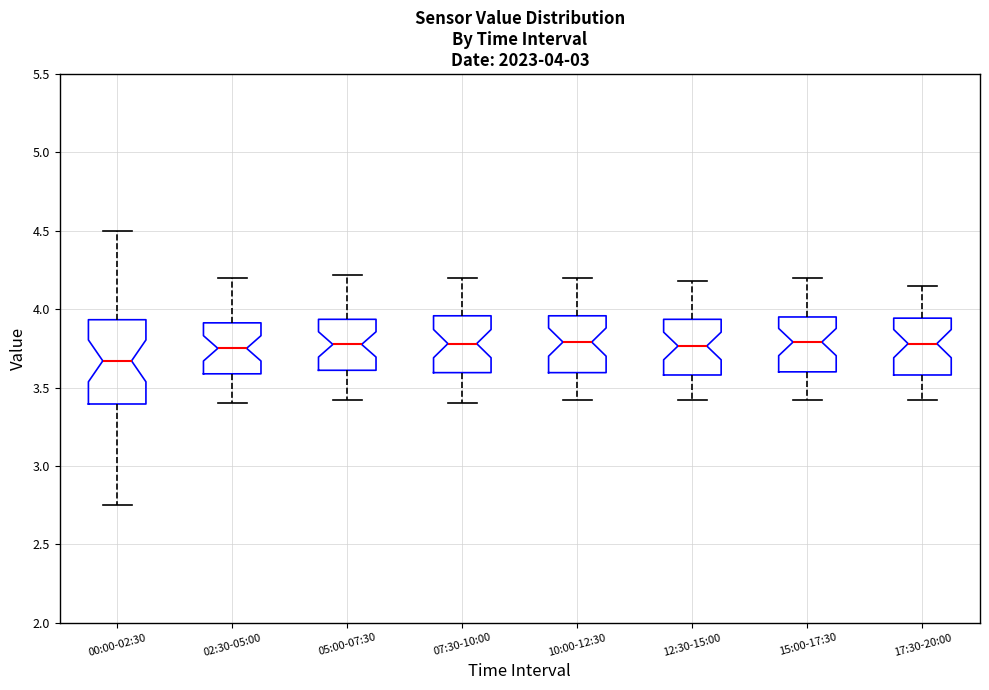

Which box's median line is the lowest?

00:00-02:30